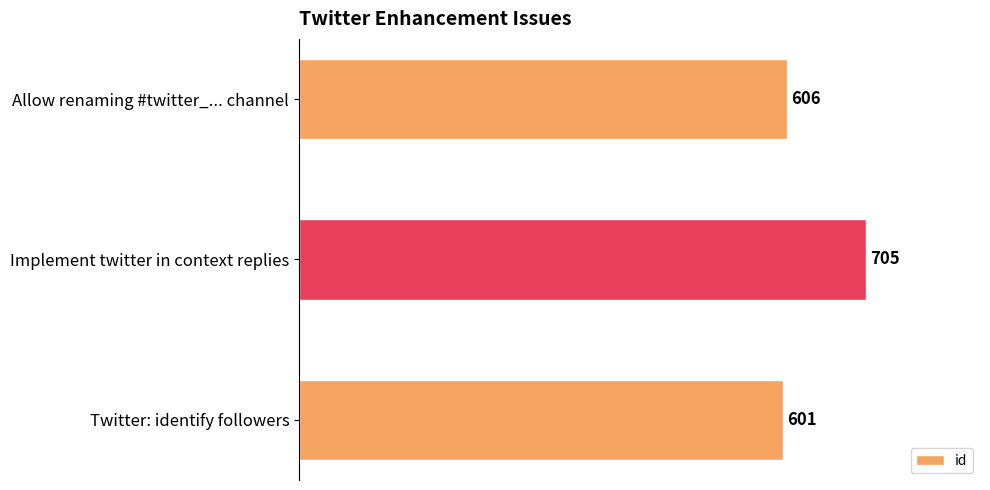

What is the value of the 2nd bar from the top?

705